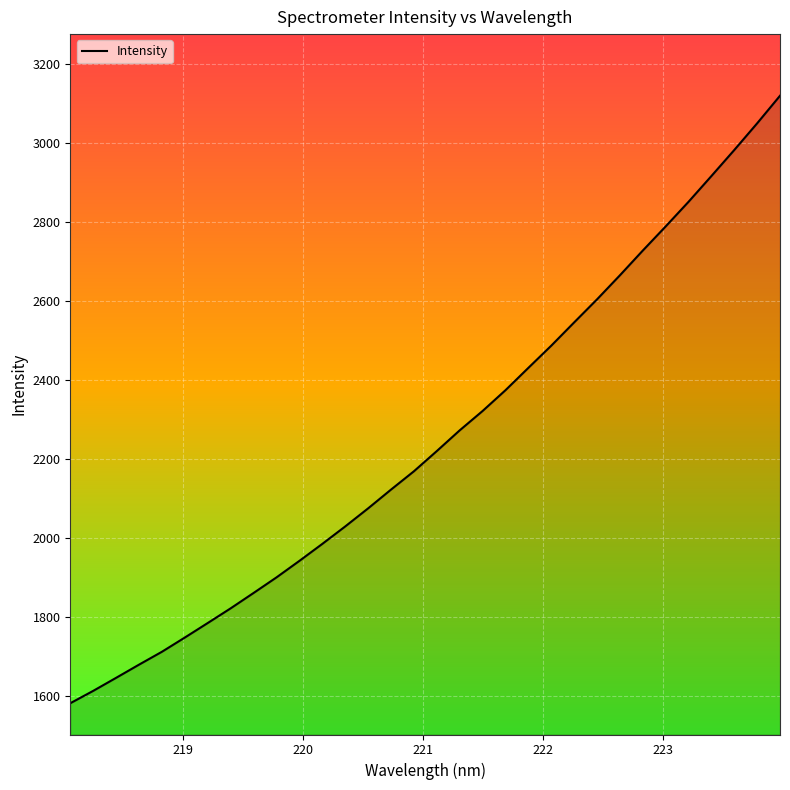

What is the difference between the maximum and minimum values?

1537.7